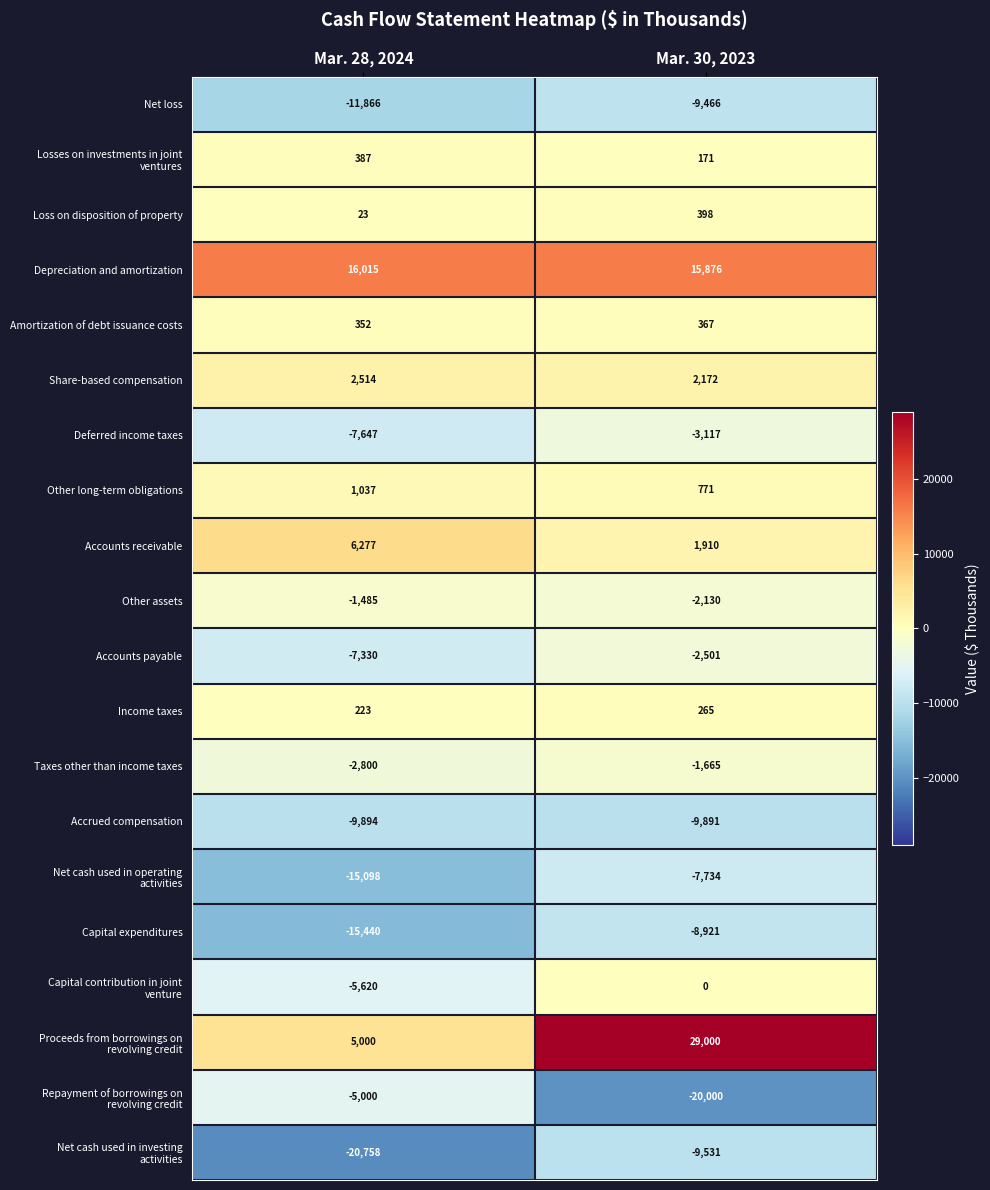

What is the spread (max minus min) of values at Mar. 28, 2024?

36773